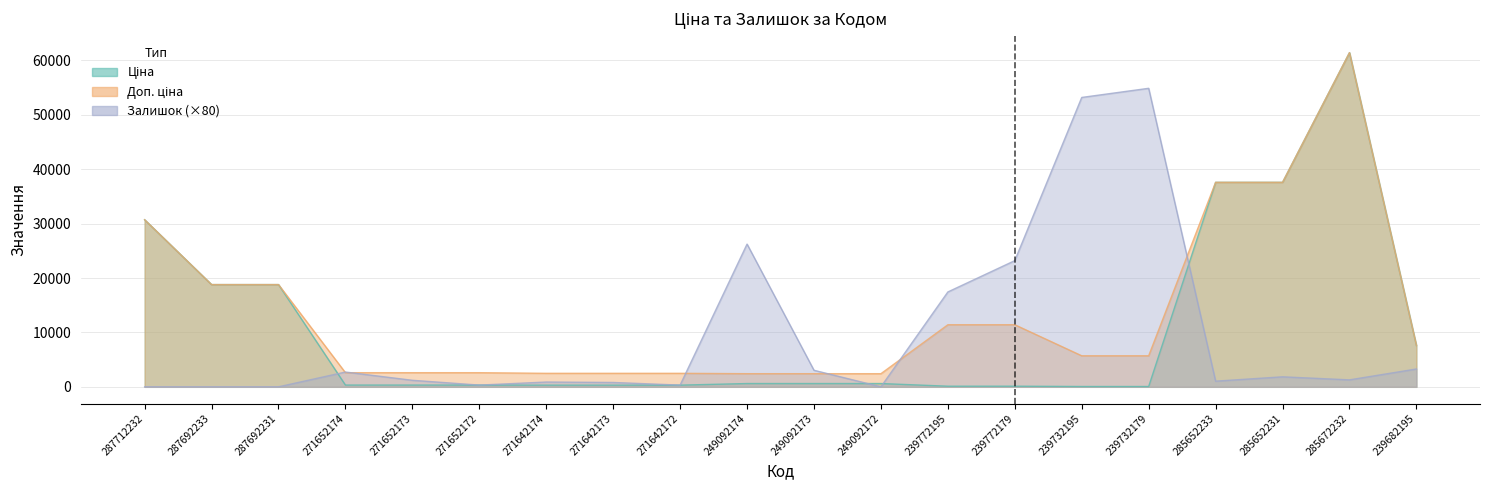

Between 271652174 and 239732179, which series saw the biggest shift?

Залишок